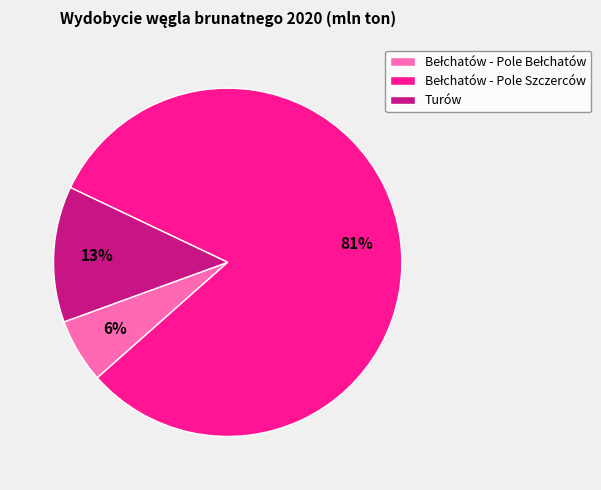

How many slices are in this pie chart?

3